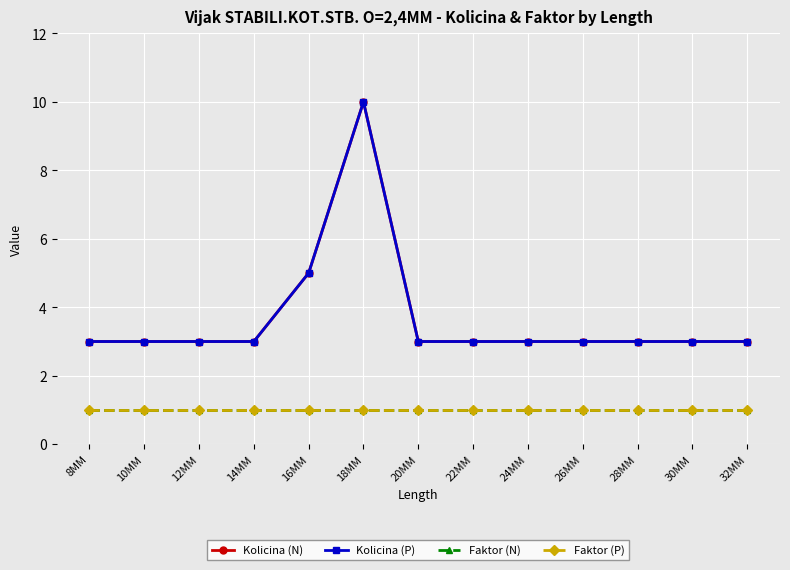

What is the label of the 13th point from the left?

32MM